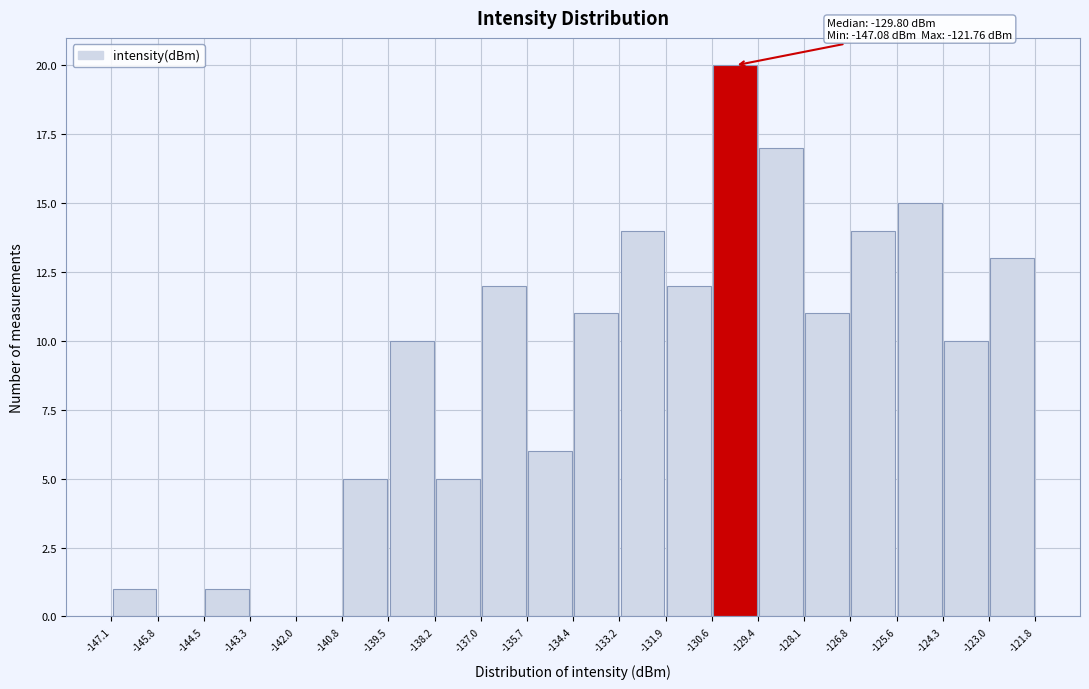

Which range on the x-axis has the tallest bar?

-130.6 to -129.4